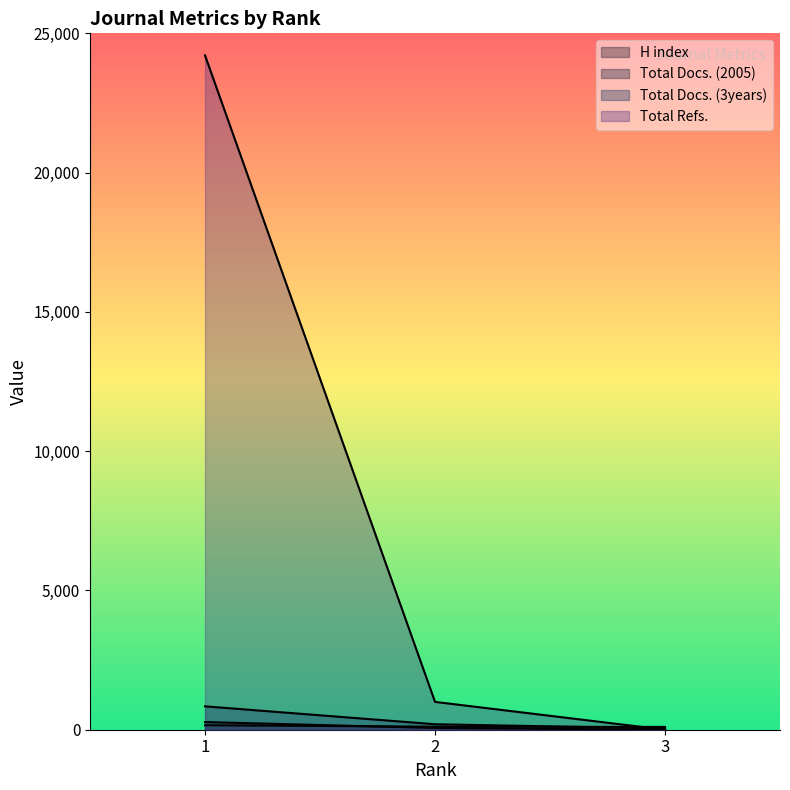

Reading left to right, list all the values displayed in this chart.

H index: 1=162	2=109	3=100
Total Docs. (2005): 1=275	2=63	3=0
Total Docs. (3years): 1=839	2=197	3=45
Total Refs.: 1=24208	2=999	3=0